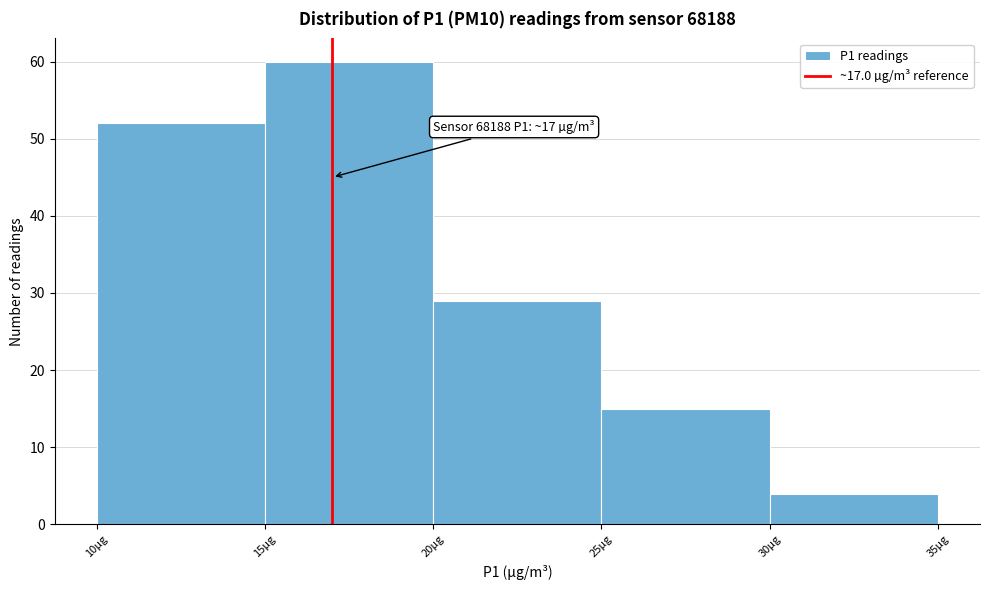

Over which range of the x-axis is the bar tallest?

15 to 20